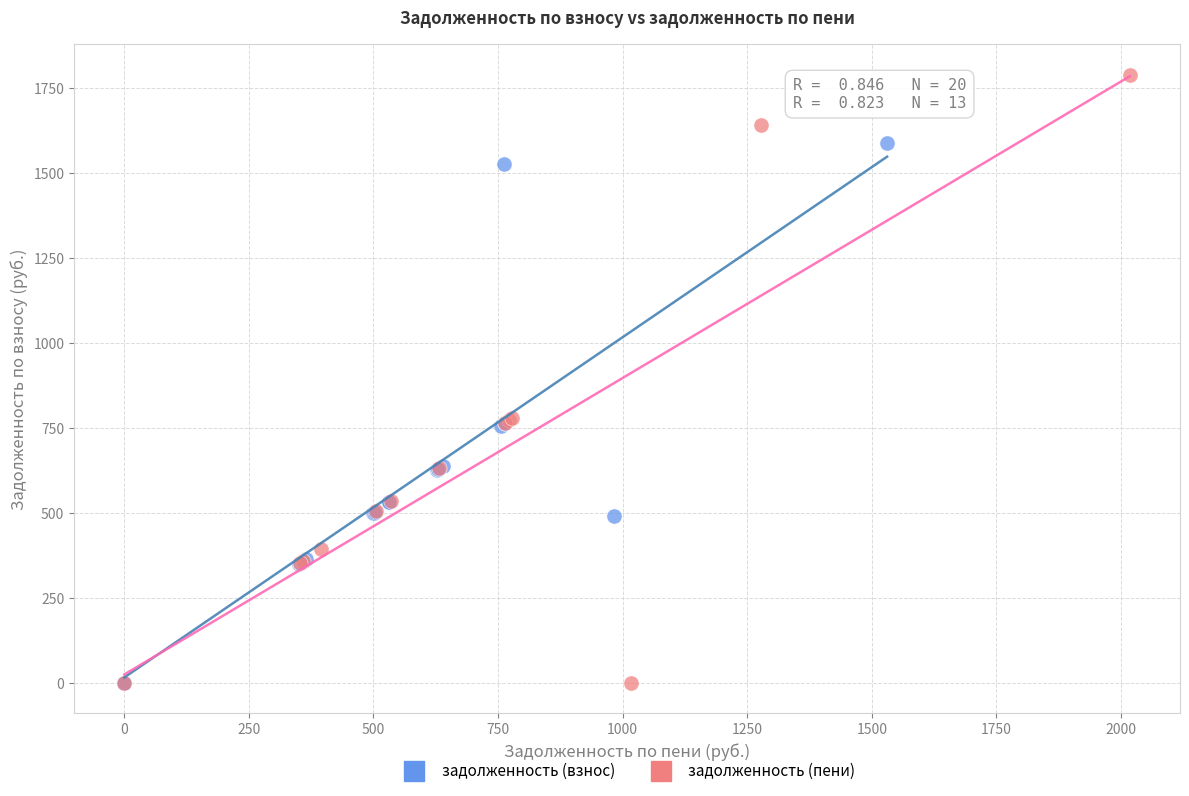

Which series contains the highest Y value?

задолженность (пени)